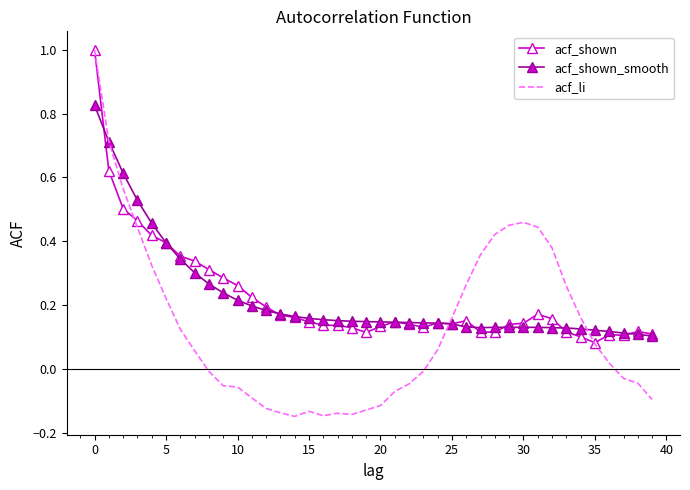

Count the number of data series in this chart.

3